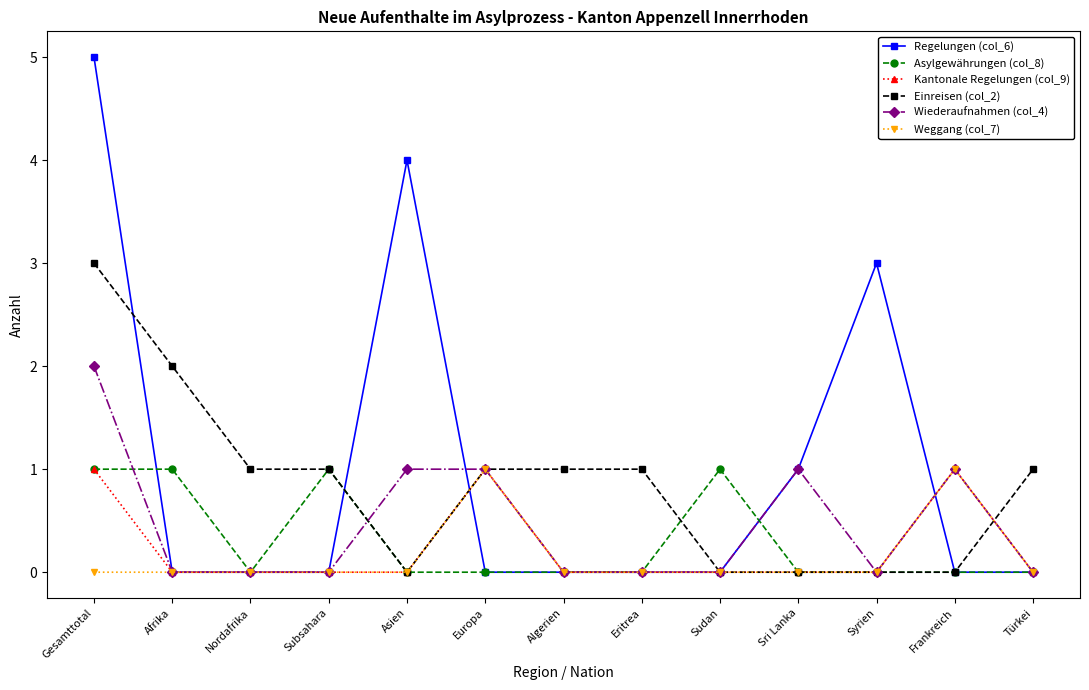

Which series has the largest range (max minus min)?

Regelungen (col_6)